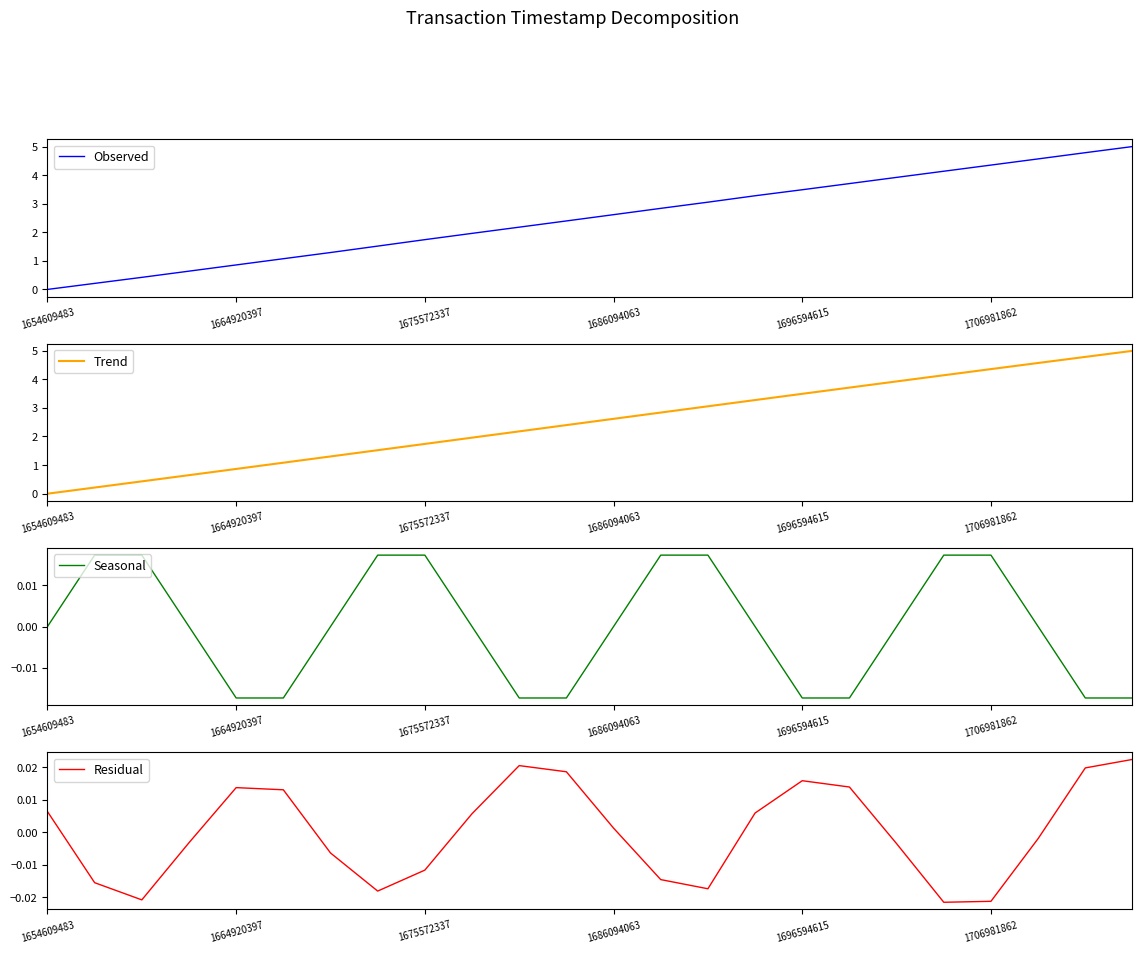

What is the maximum value for Trend?

5.0